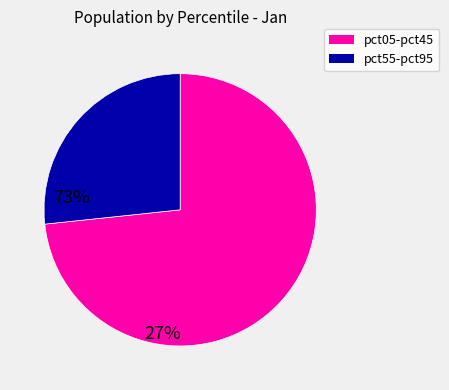

Is there any slice that represents more than half of the pie?

Yes